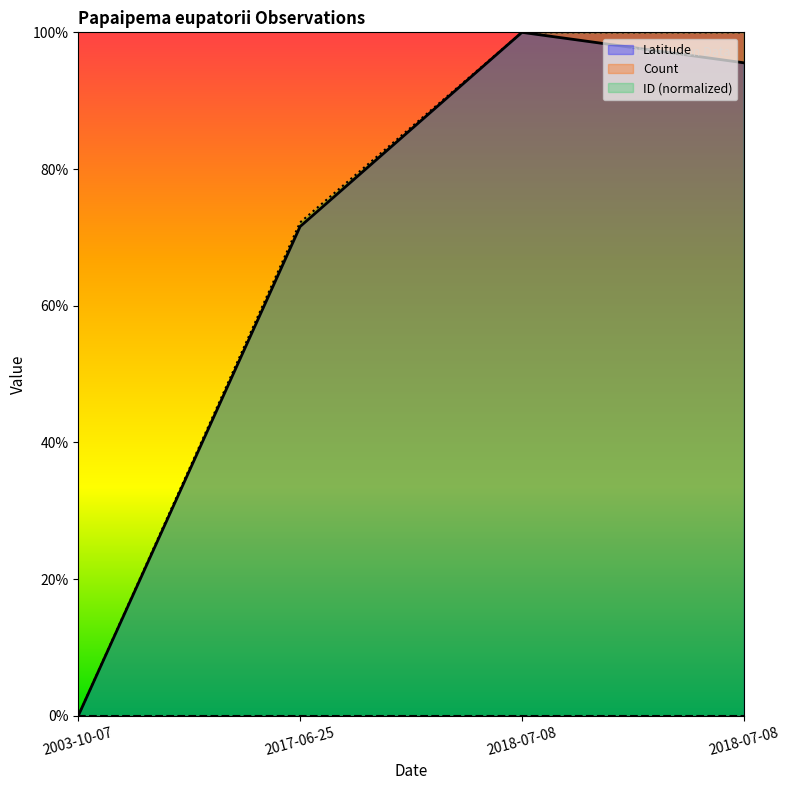

At how many categories does at least one series exceed 0?

3